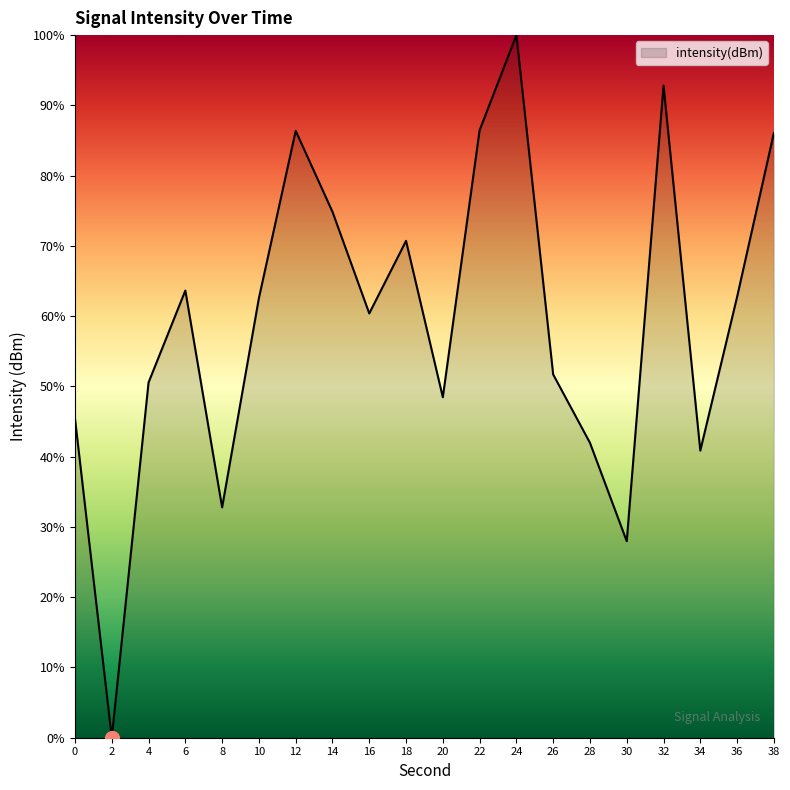

What is the difference between the maximum and minimum values?

100.0